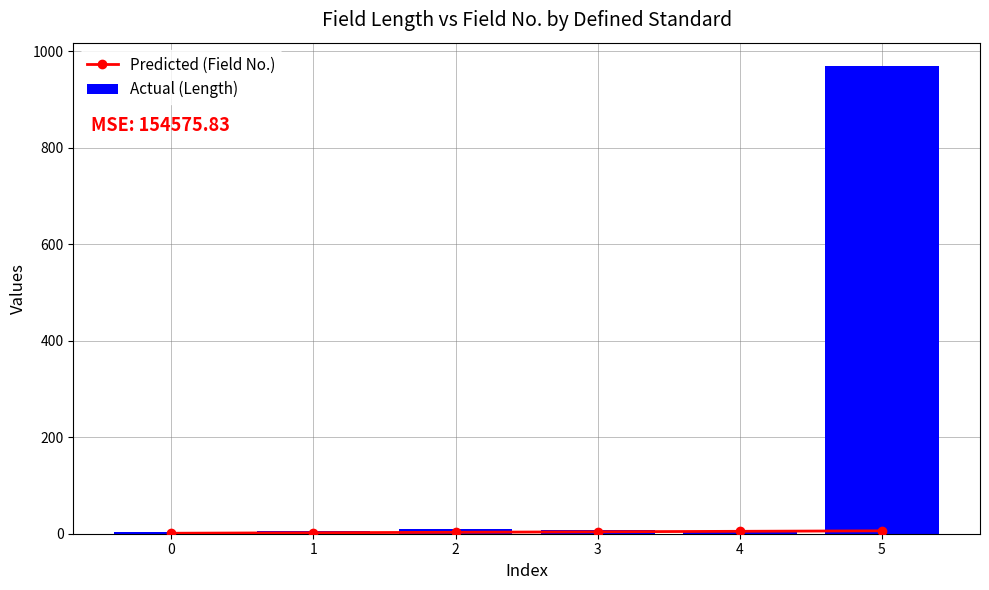

Rank the series at 2 from highest to lowest value.

Actual (Length), Predicted (Field No.)